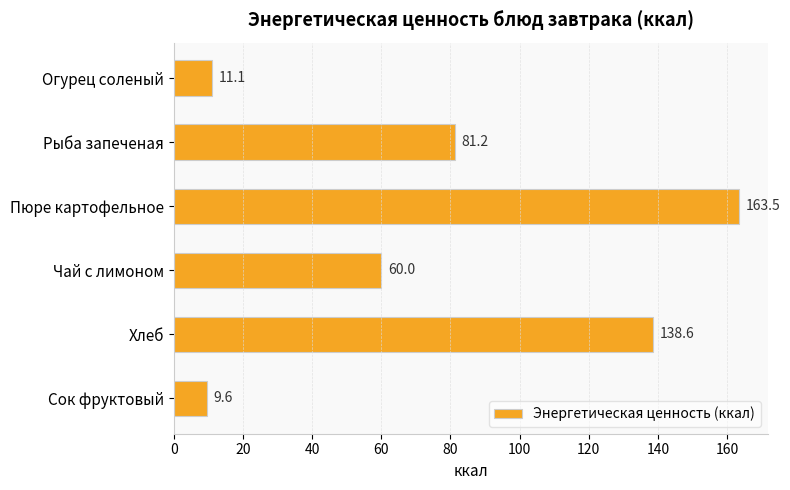

What is the sum of all values?

464.0